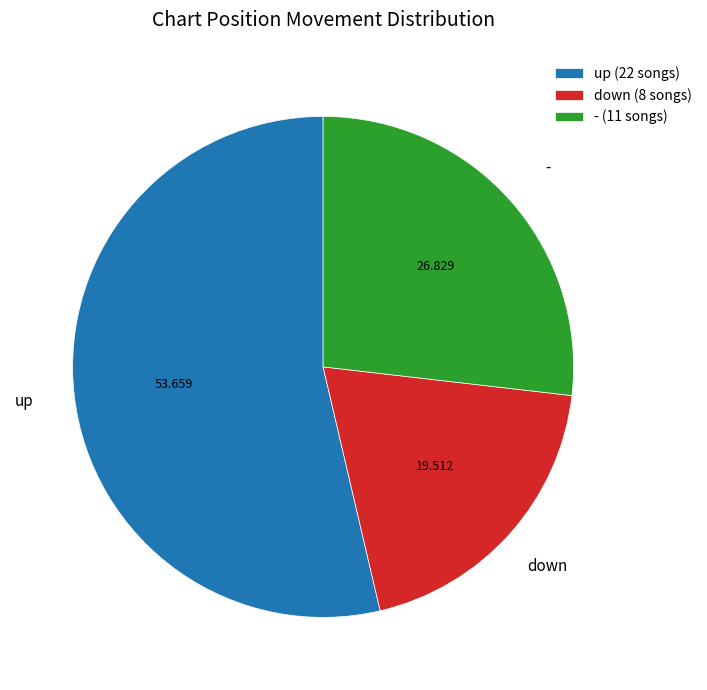

Is the sum of up (22 songs) and - (11 songs) greater than half?

Yes